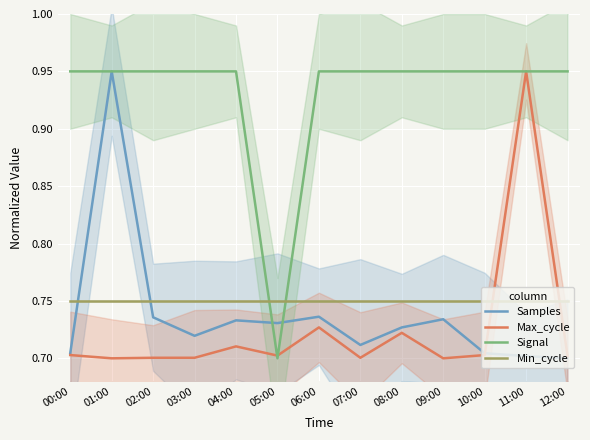

How many interior local peaks does the Samples series have?

4